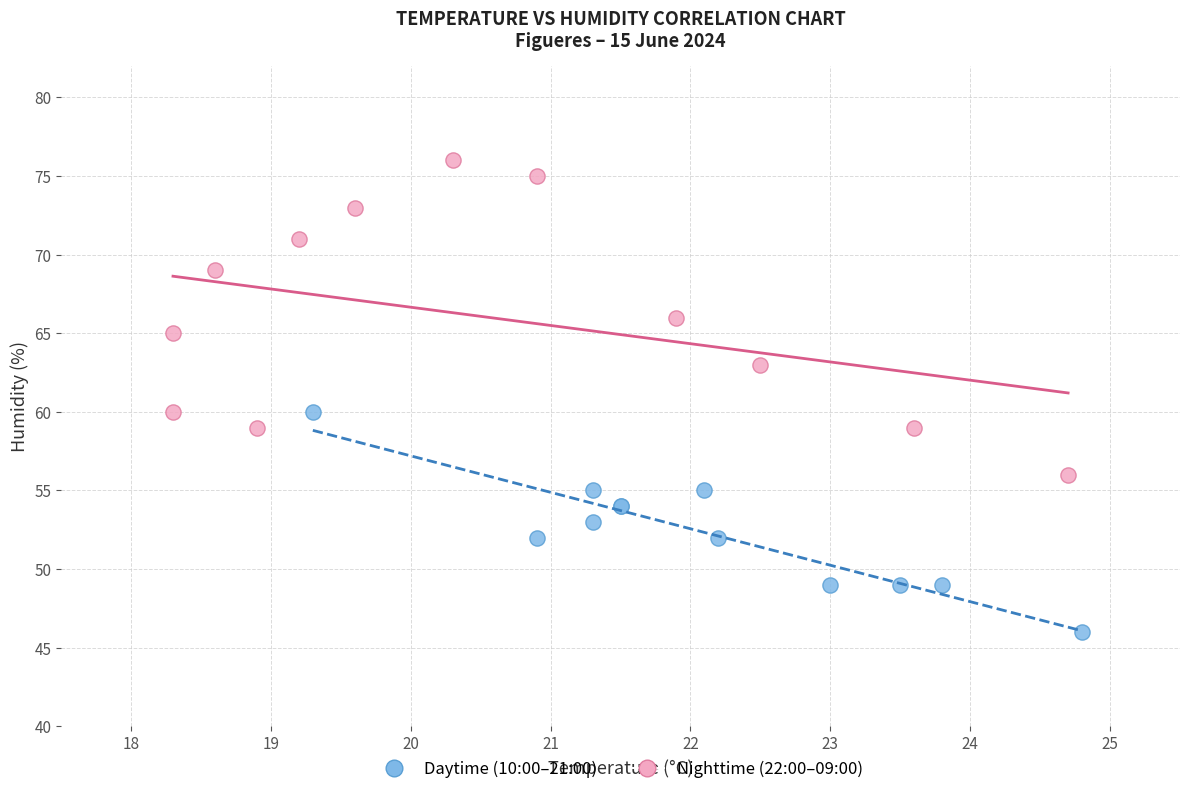

Which series has the widest spread of Y values?

Nighttime (22:00–09:00)